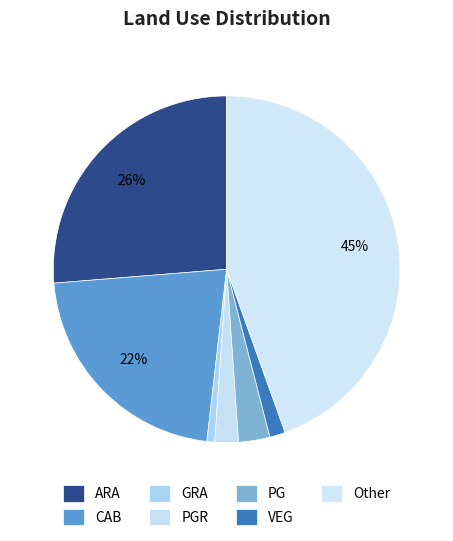

Which category has the smallest portion of the pie?

GRA